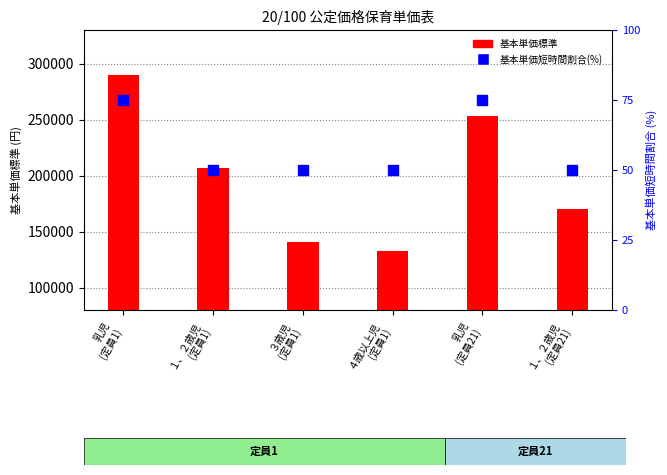

Reading left to right, extract all data points from this chart.

基本単価標準: 乳児
(定員1)=290080	１、２歳児
(定員1)=207150	３歳児
(定員1)=140530	４歳以上児
(定員1)=132240	乳児
(定員21)=253140	１、２歳児
(定員21)=170210
基本単価短時間割合(%): 乳児
(定員1)=75	１、２歳児
(定員1)=50	３歳児
(定員1)=50	４歳以上児
(定員1)=50	乳児
(定員21)=75	１、２歳児
(定員21)=50